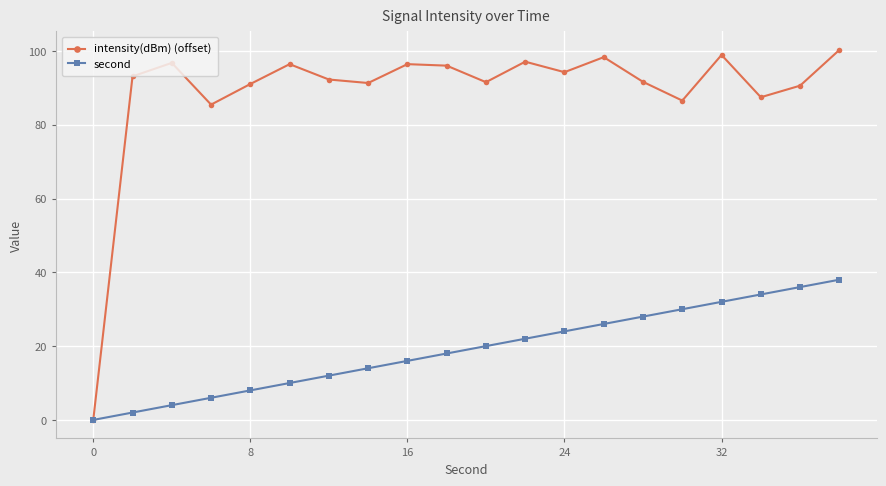

What is the value of the second point at the 10th from the left?

18.0